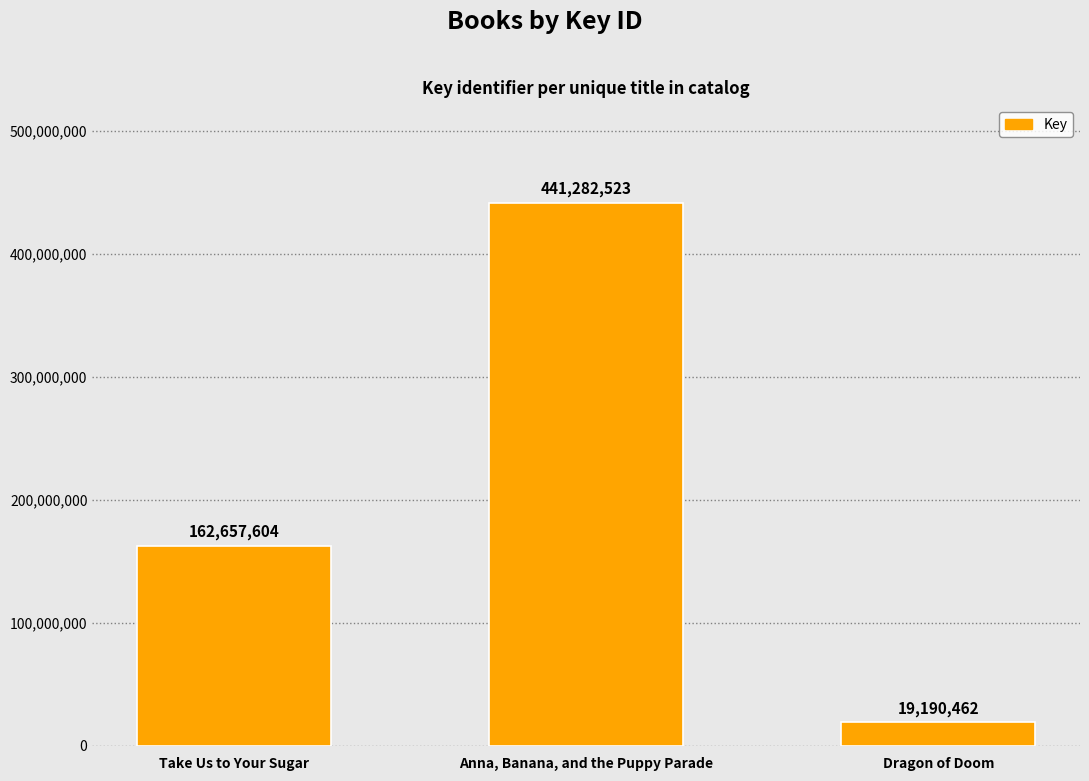

Which has a higher value, Anna, Banana, and the Puppy Parade or Take Us to Your Sugar?

Anna, Banana, and the Puppy Parade